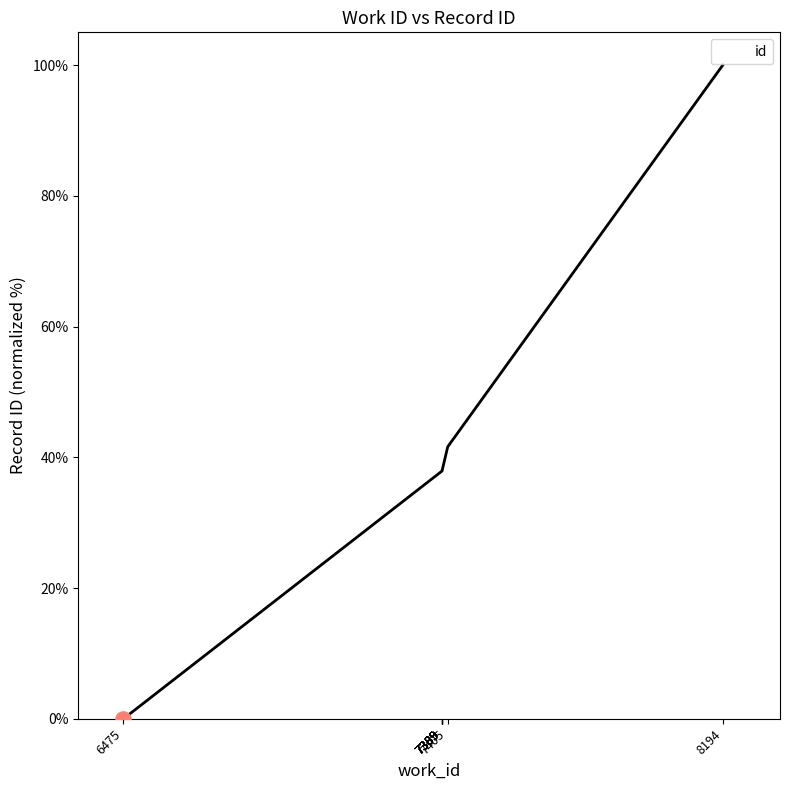

Between 7389 and 7389, which is larger?

7389